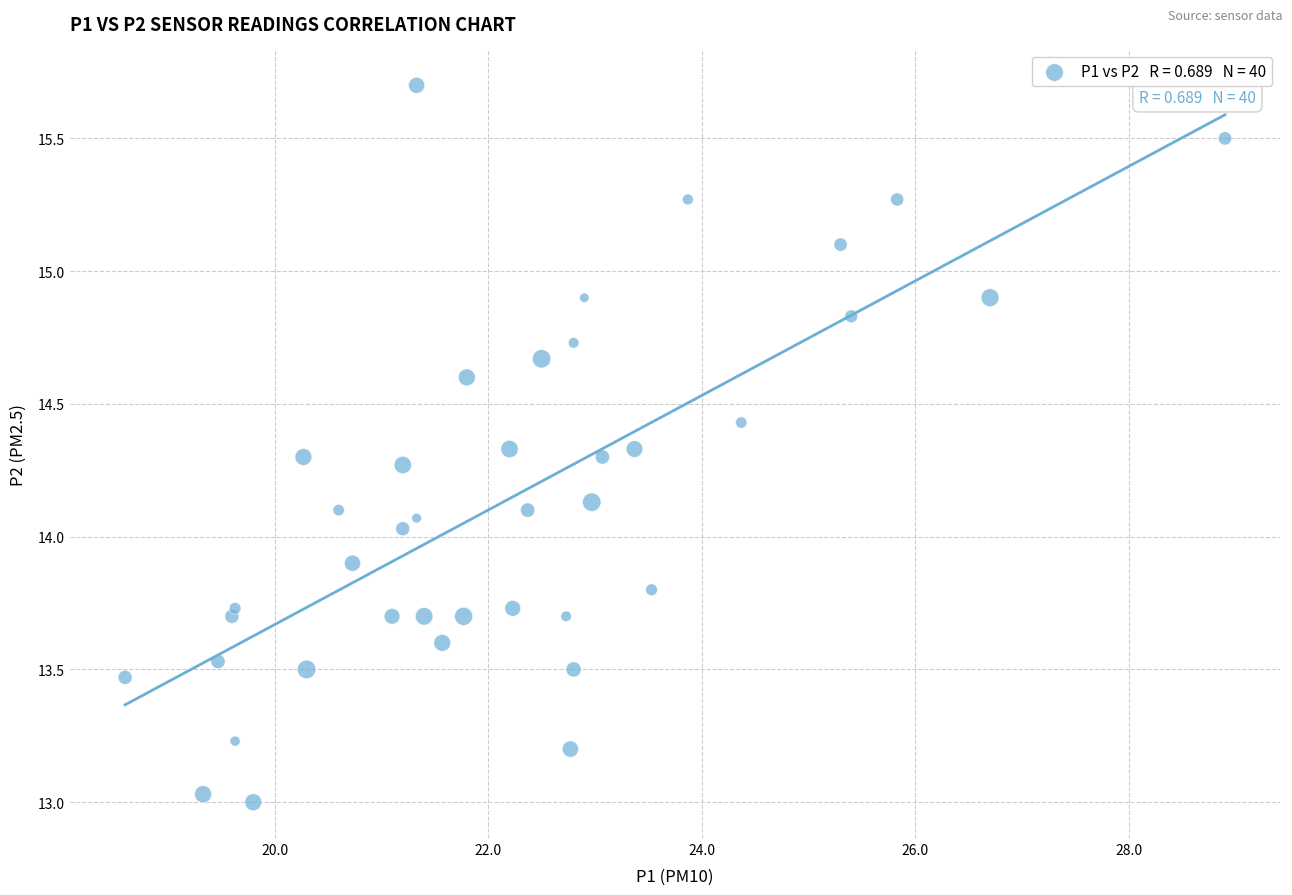

What is the range of X values (max minus min)?

10.3